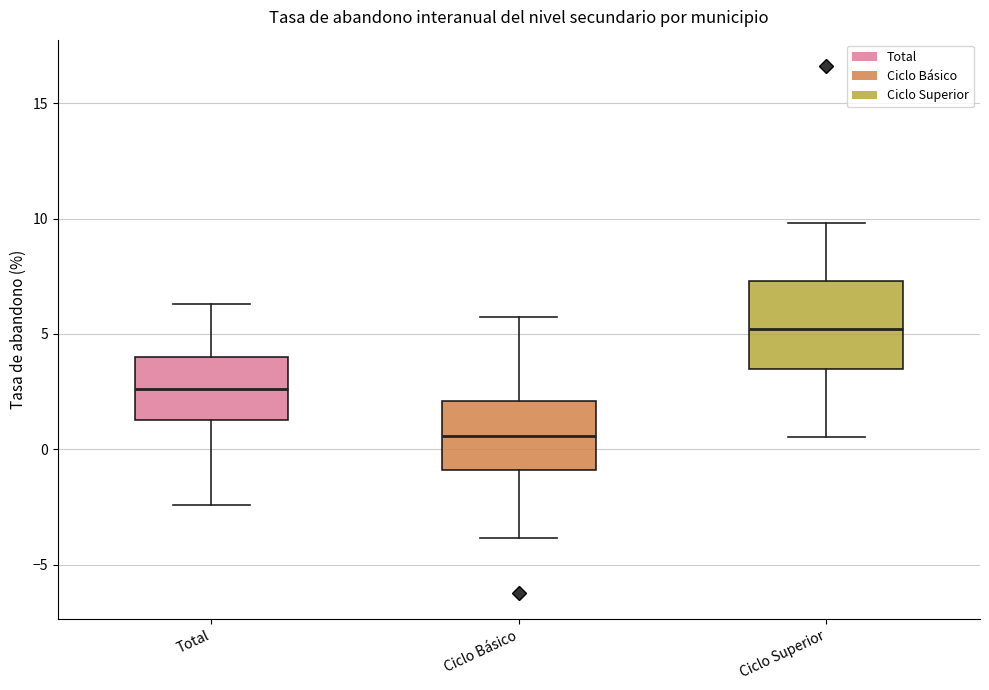

Where is the lower edge of the box for Ciclo Básico on the y-axis? The values are not printed on the chart, so give them approximately, as read against the axis.

-1.0